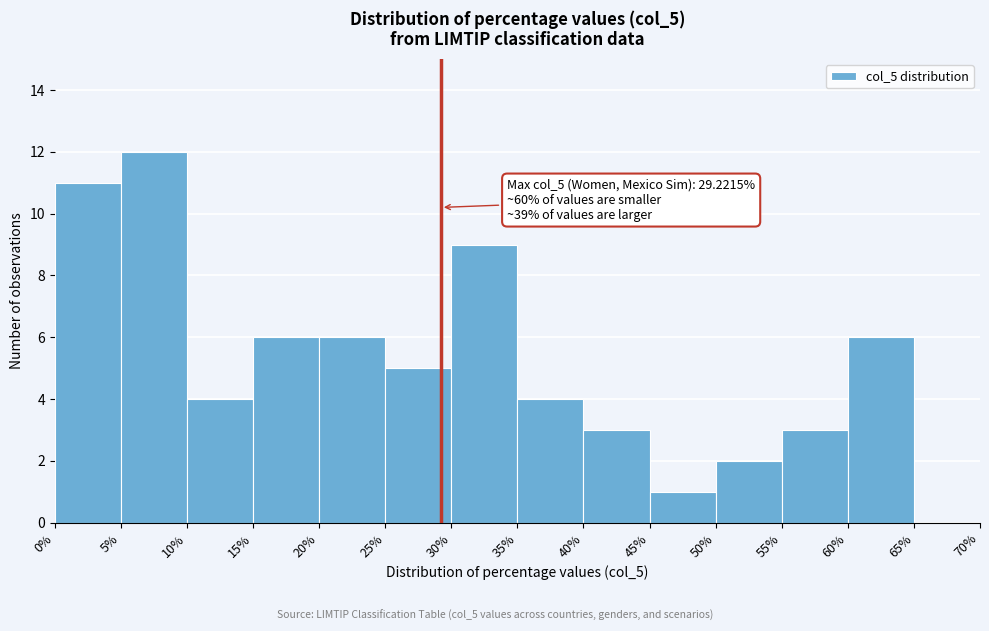

Over which range of the x-axis is the bar tallest?

5% to 10%